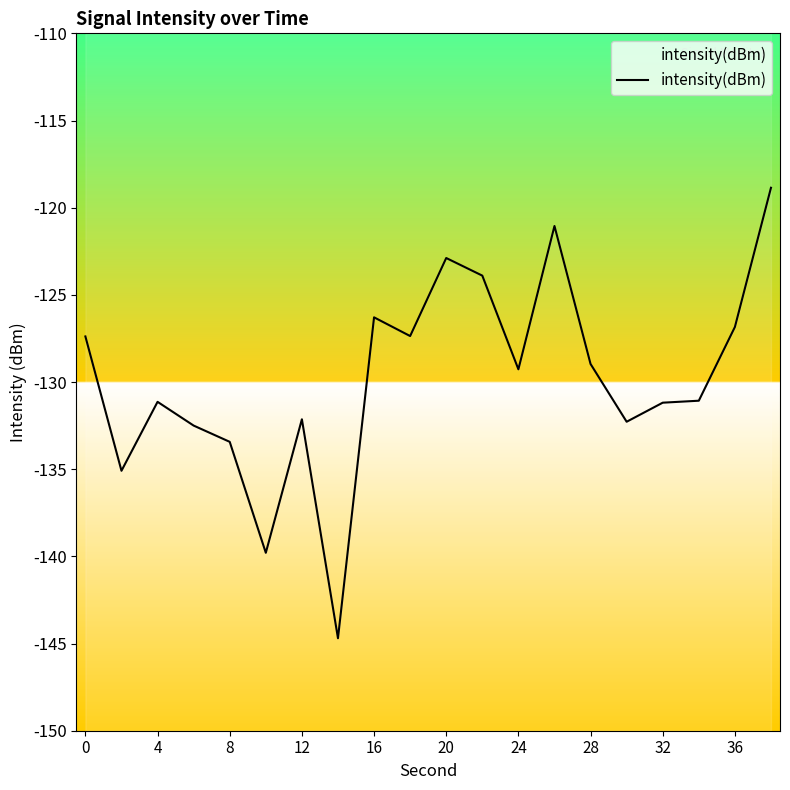

How many data points does each series have?

20